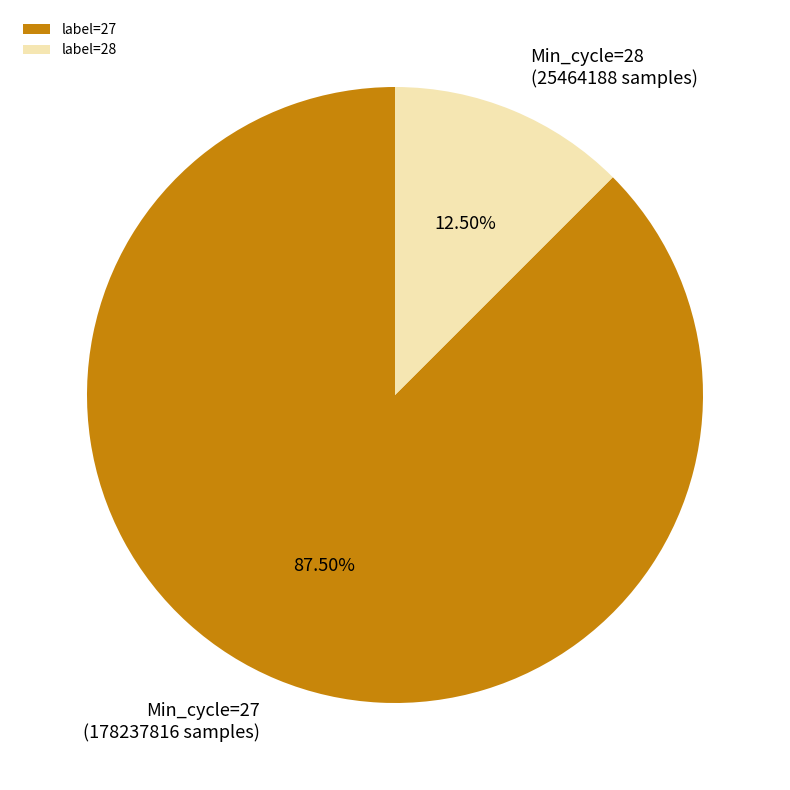

To the nearest percent, what is the average slice percentage?

50%